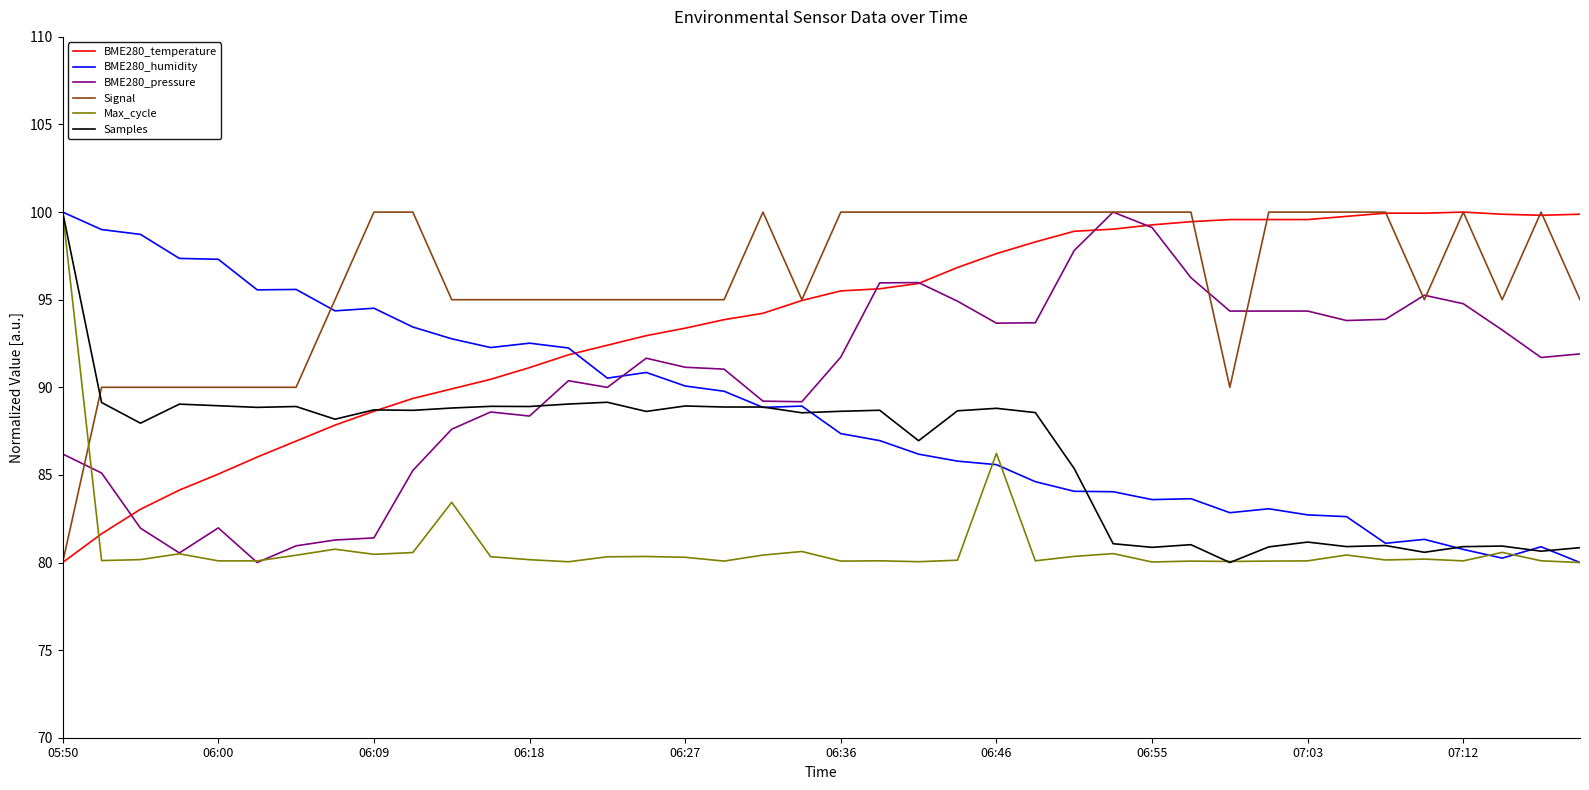

Which series has the largest total across all categories?

Signal